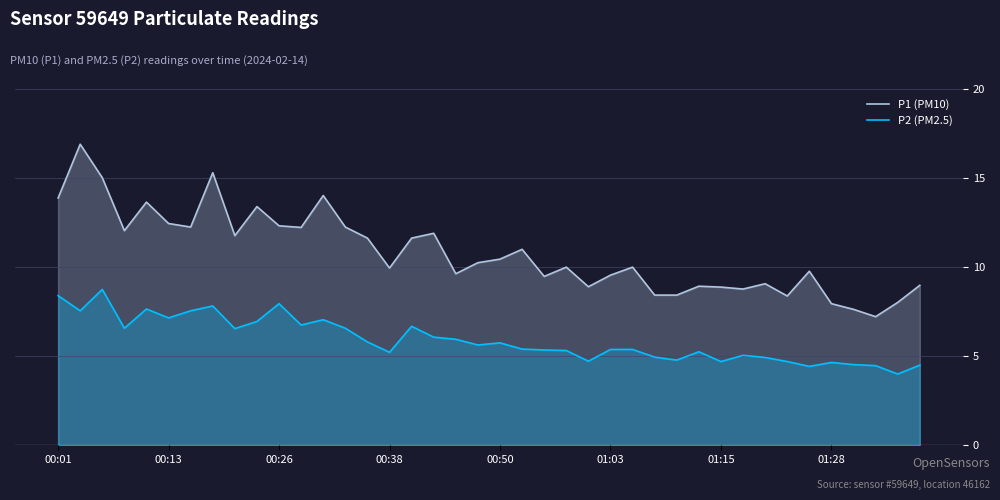

What is the difference between the highest and lowest values at 00:38?

4.7